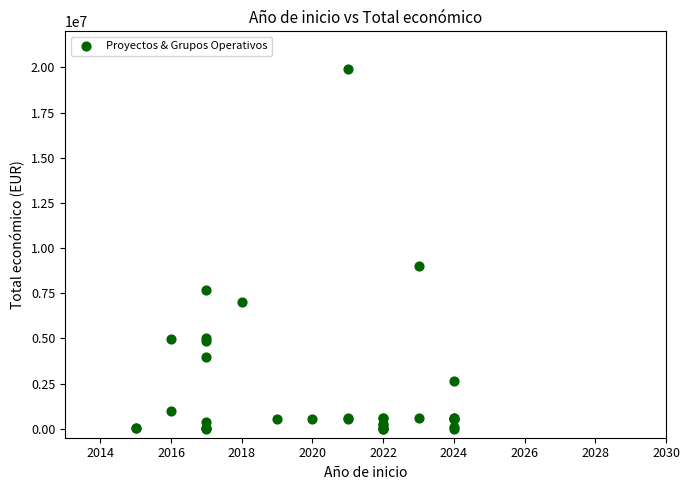

What Y value in the scatter plot is closest to 9951095?

9025268